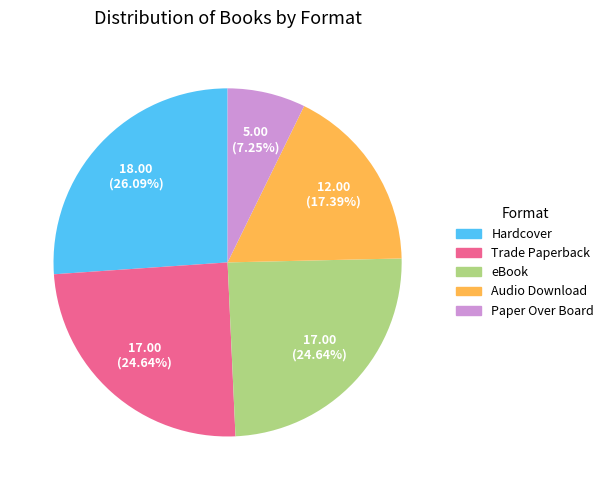

Which slice is the largest?

Hardcover